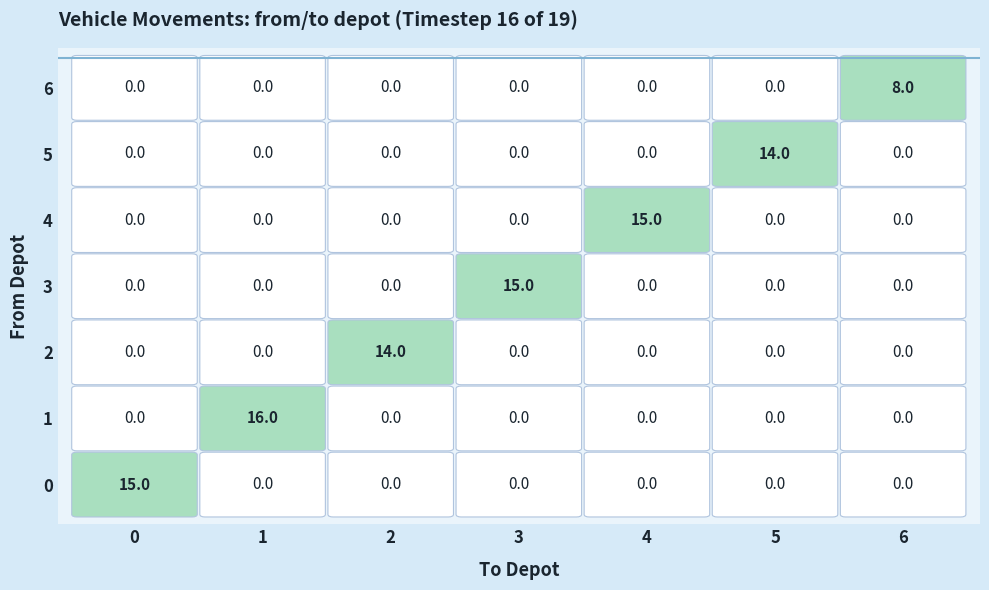

Which series changed the most between 2 and 4?

4